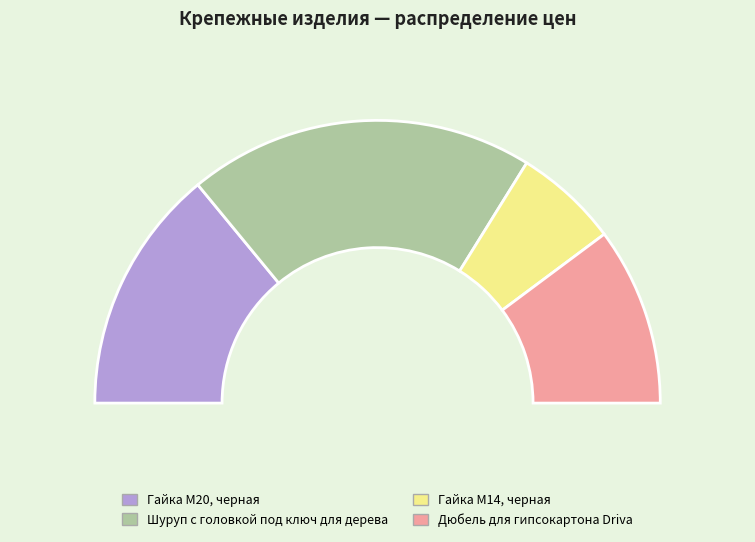

To the nearest percent, what is the combined percentage of Гайка М14, черная and Гайка М20, черная?

40%